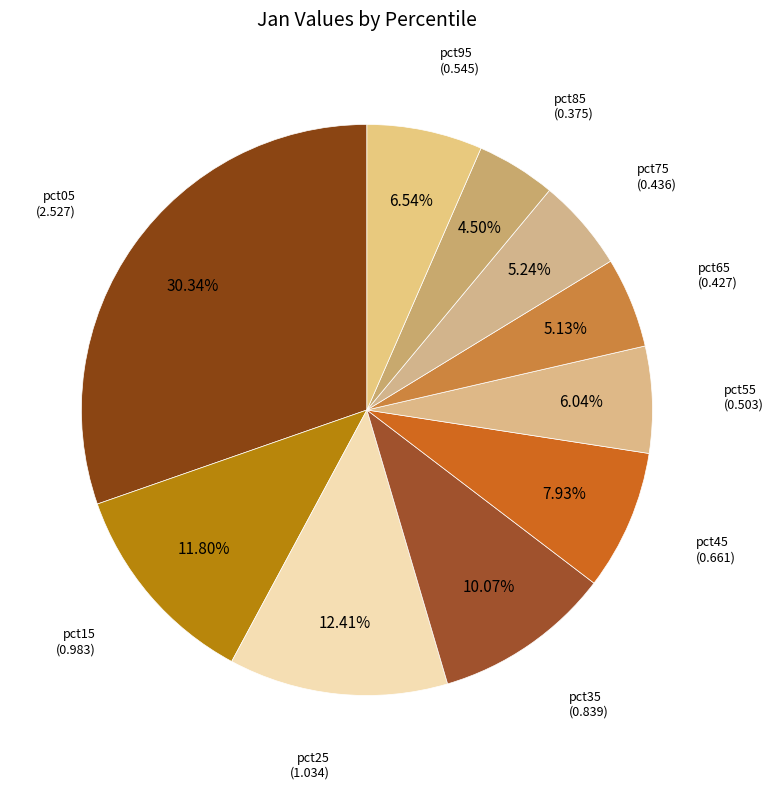

Between pct35 and pct85, which is larger?

pct35